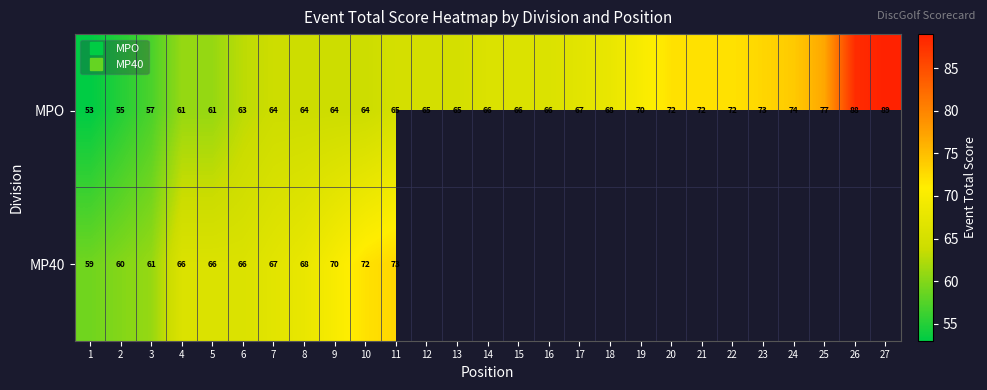

What is the lowest value of the MP40 series?

59.0